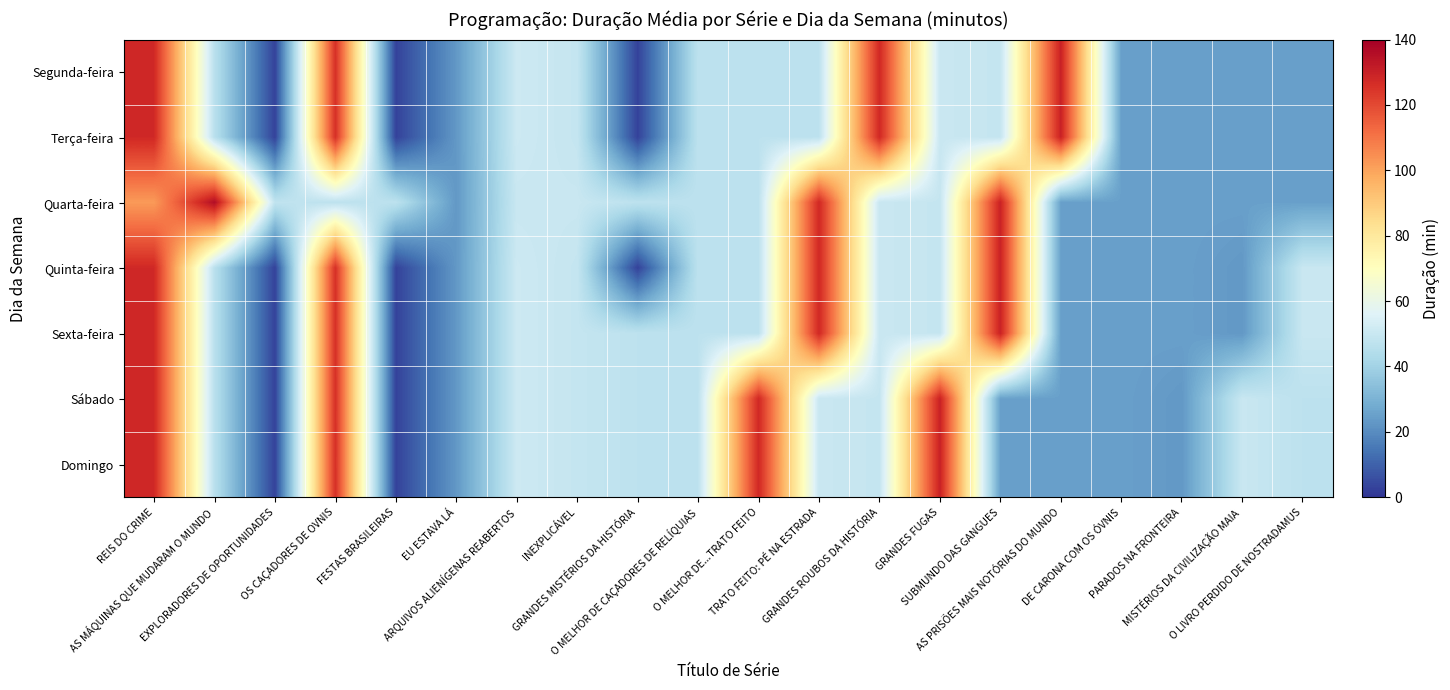

What is the spread (max minus min) of values at GRANDES FUGAS?

81